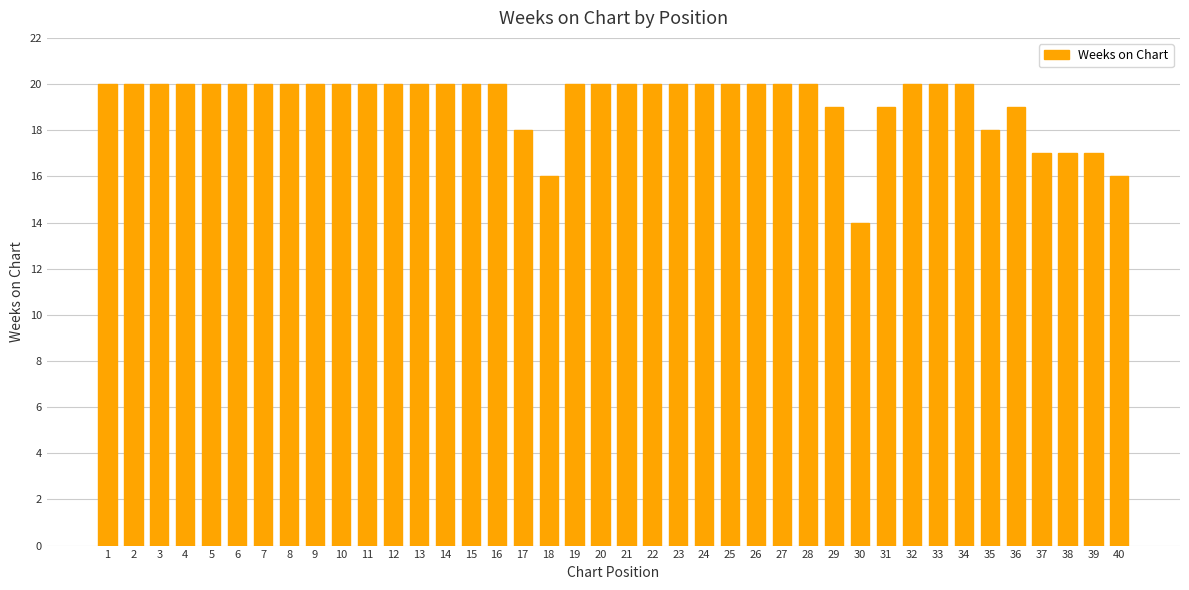

Reading left to right, extract all data points from this chart.

20	20	20	20	20	20	20	20	20	20	20	20	20	20	20	20	18	16	20	20	20	20	20	20	20	20	20	20	19	14	19	20	20	20	18	19	17	17	17	16